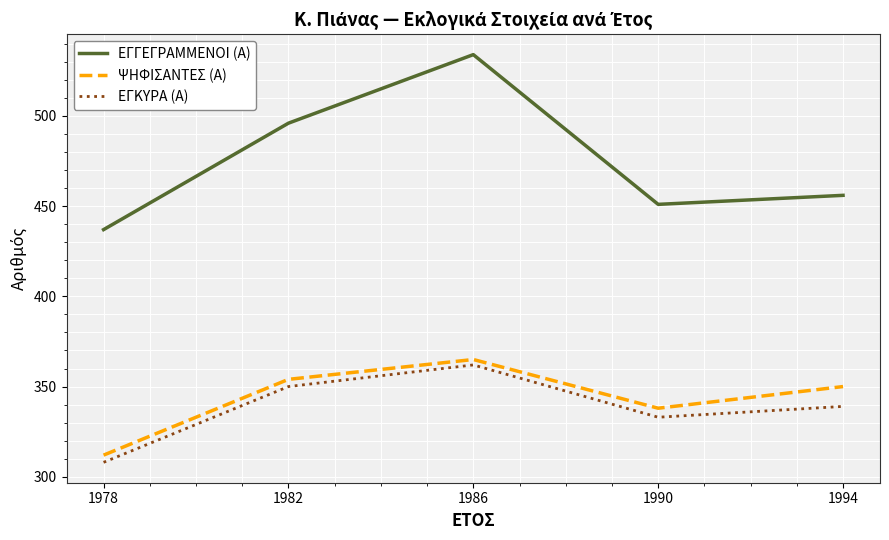

How many values in the ΨΗΦΙΣΑΝΤΕΣ (Α) series are below 350?

2